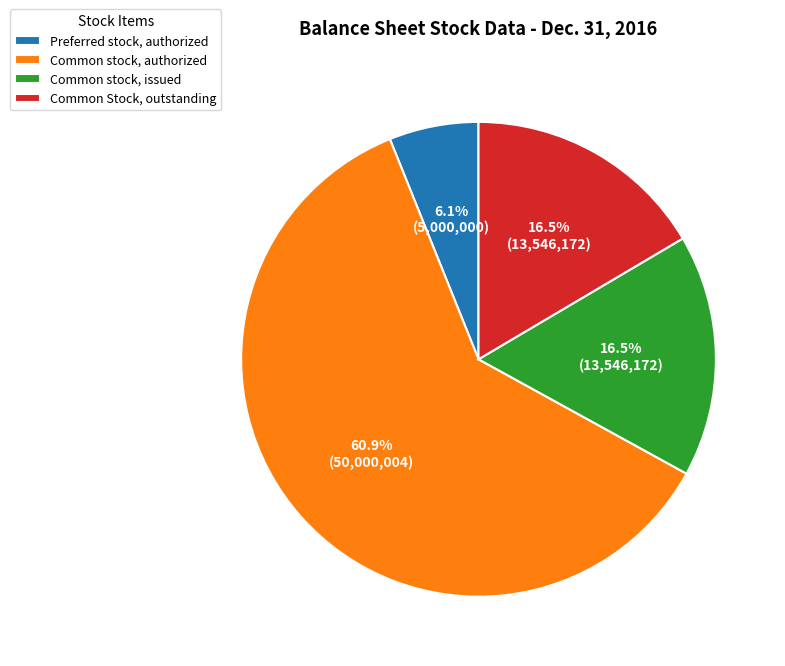

To the nearest percent, what percentage of the pie is Preferred stock, authorized?

6%